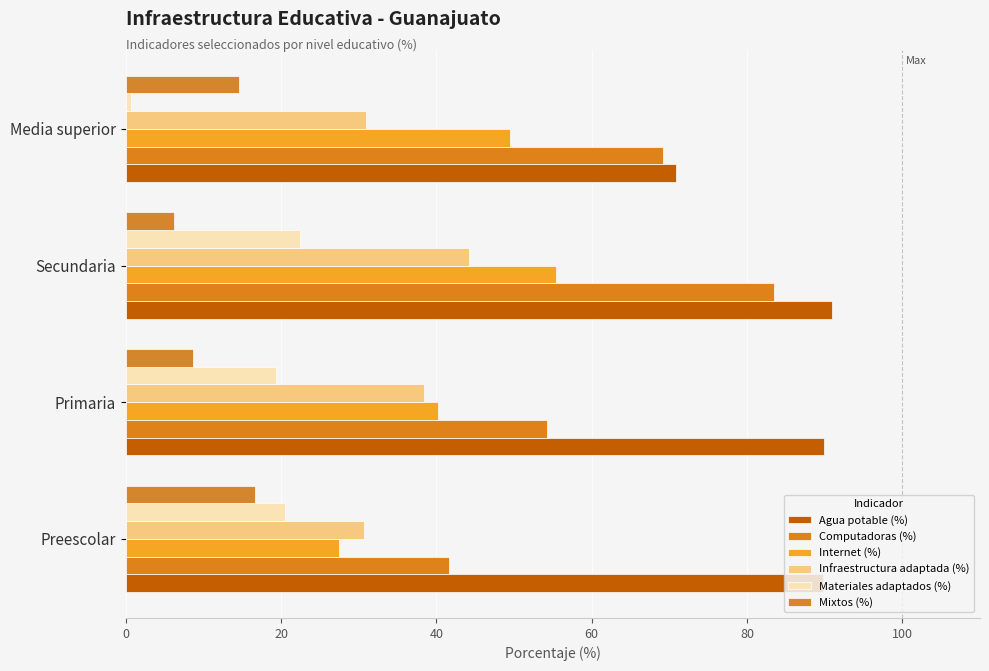

What is the difference between the maximum and second lowest values in the Materiales adaptados (%) series?

3.2